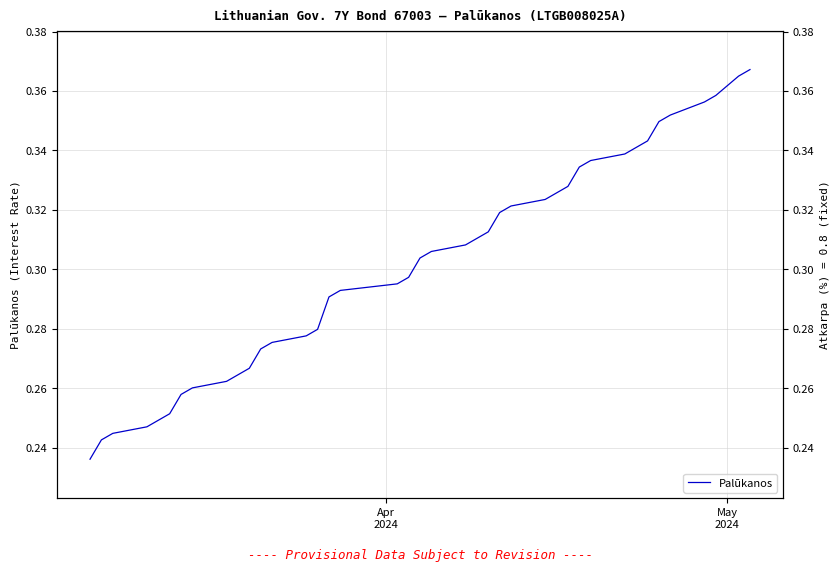

The value at 2 is 0.1. True or false?

False